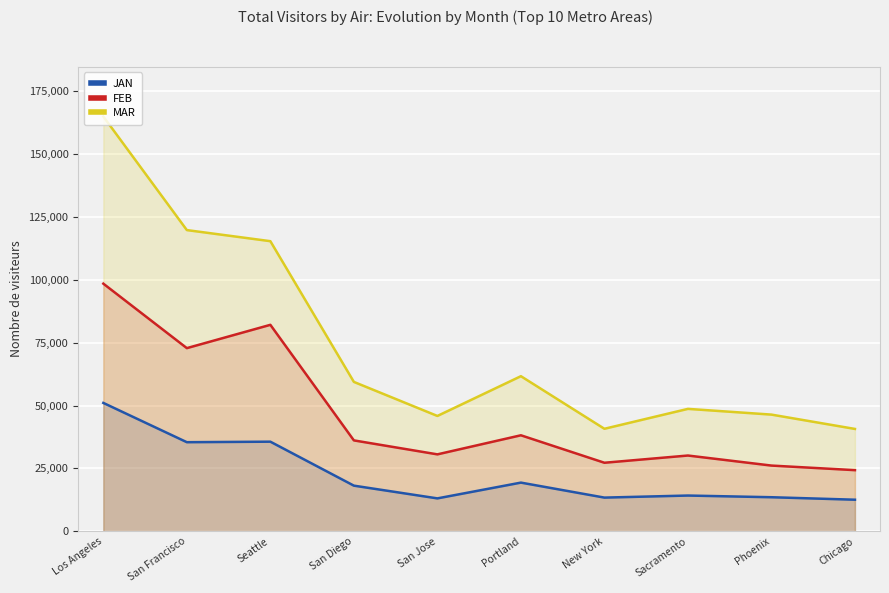

True or false: FEB and MAR cross at least once.

False